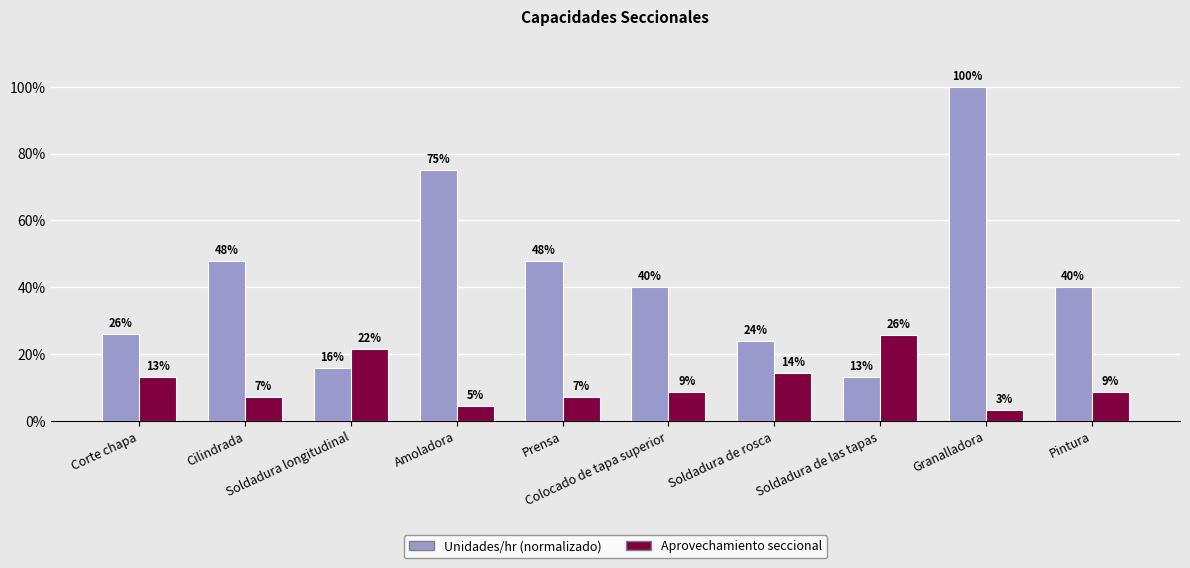

Are the bars horizontal?

No